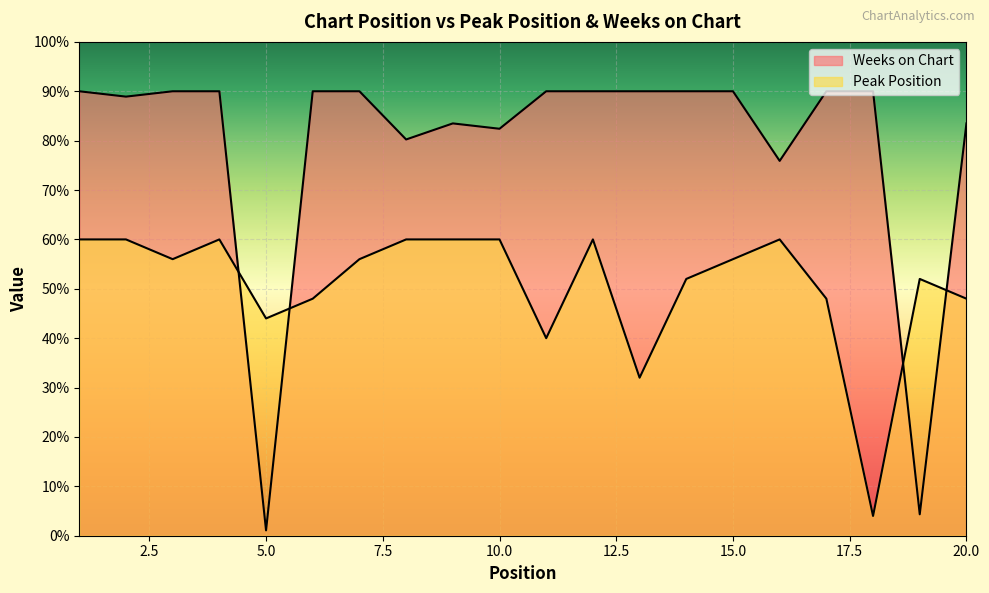

What is the difference between the maximum and second lowest values in the Weeks on Chart series?

85.7